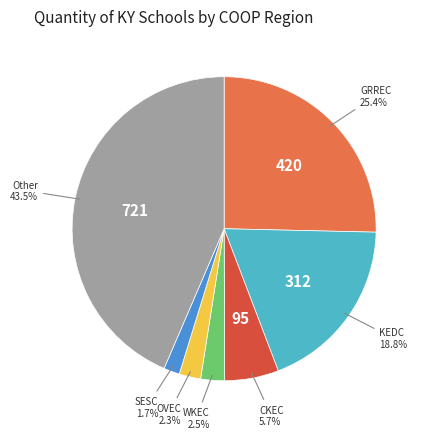

Is there a majority slice in this chart?

No